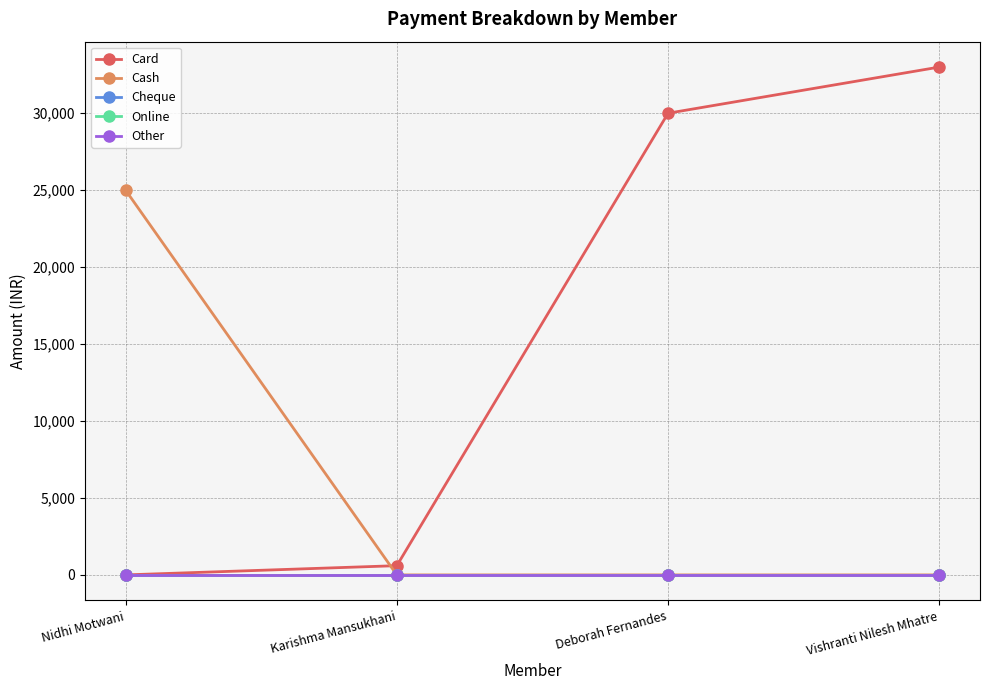

How many lines are shown in the chart?

5